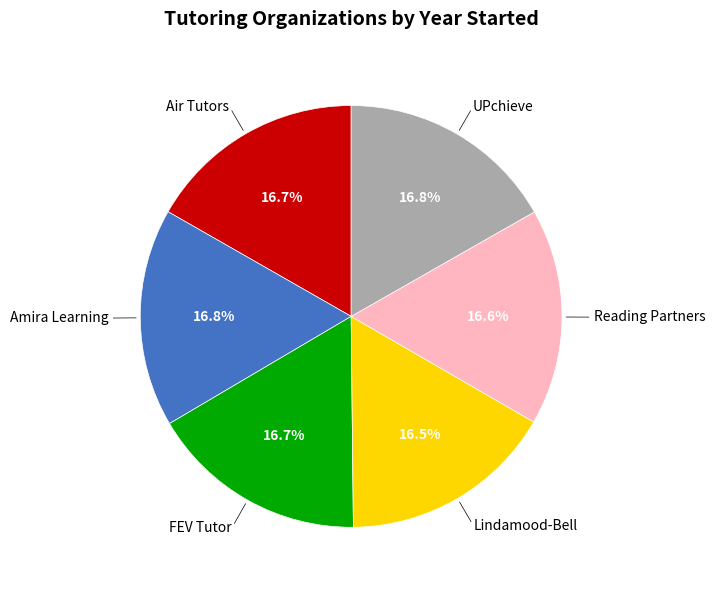

How many segments does this pie chart have?

6